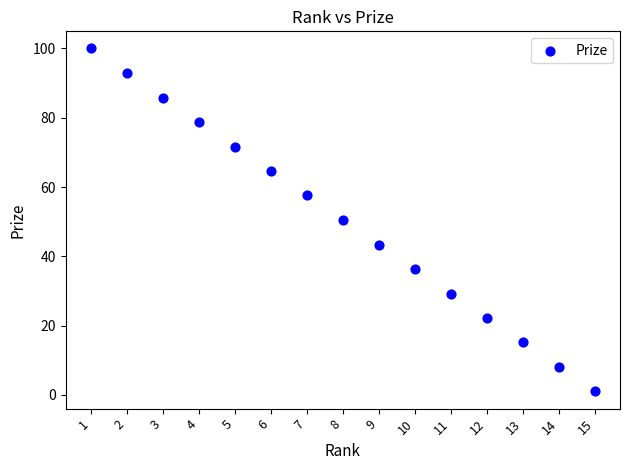

What is the range of X values (max minus min)?

14.0